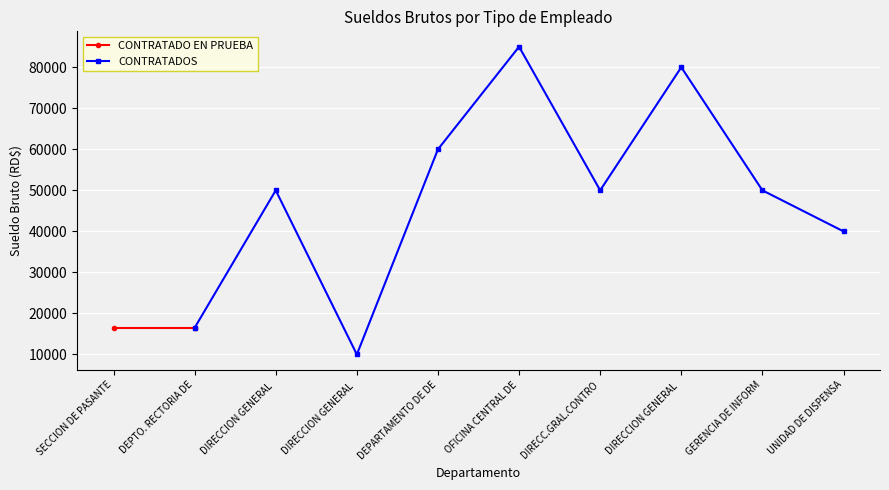

What is the label of the 1st point from the right?

UNIDAD DE DISPENSA